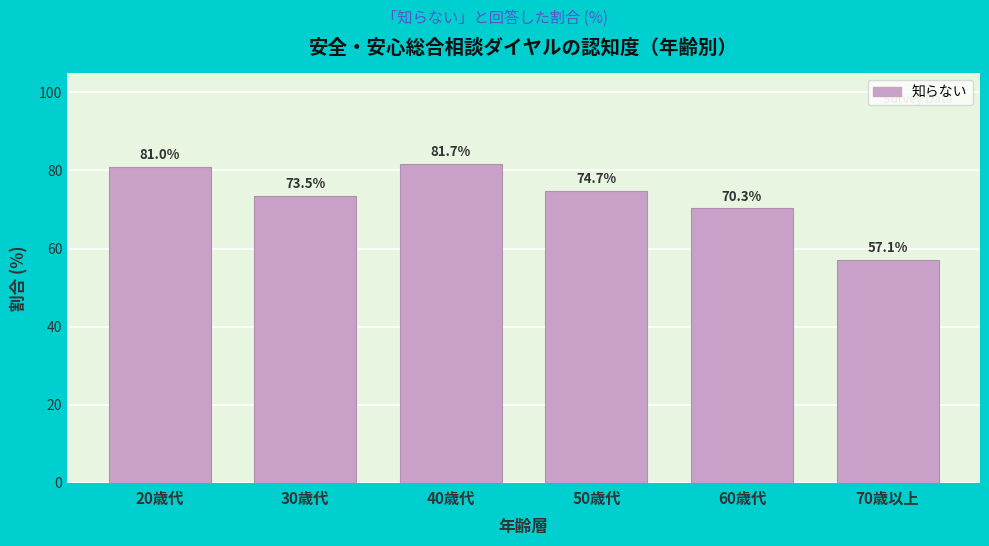

Reading left to right, extract all data points from this chart.

20歳代=81.0	30歳代=73.5	40歳代=81.7	50歳代=74.7	60歳代=70.3	70歳以上=57.1